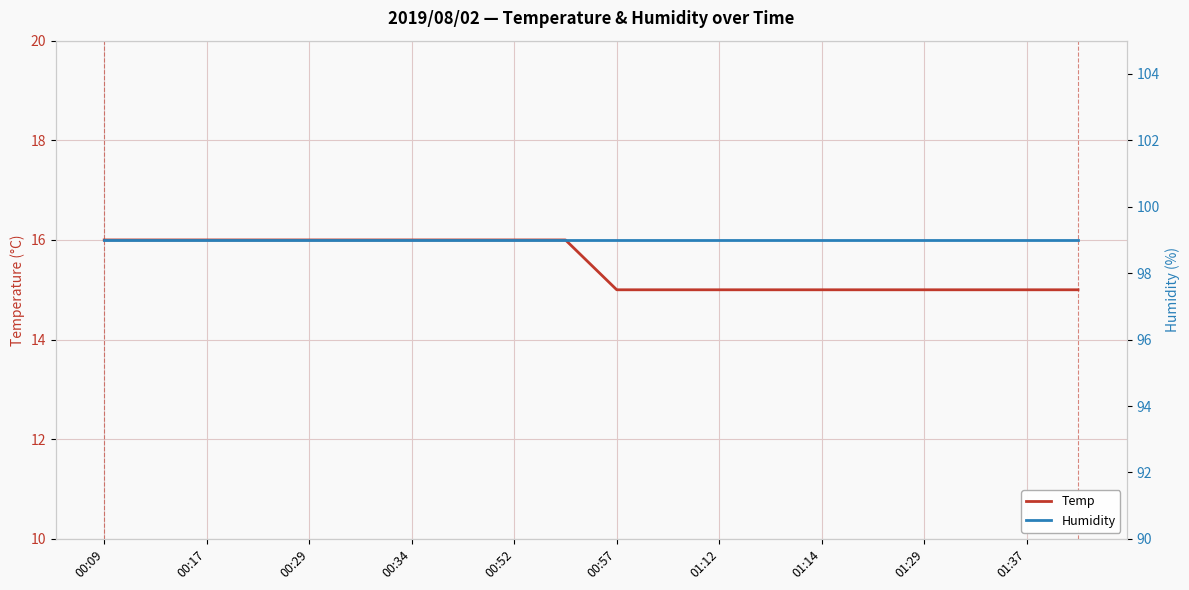

The value of Temp at 00:57 is 10. True or false?

False